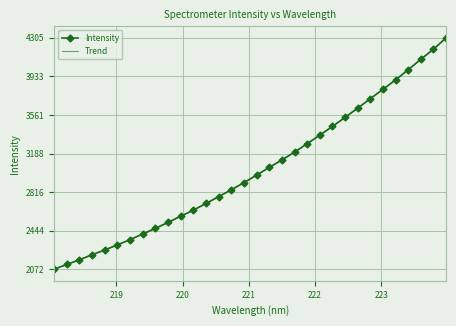

Which series has the largest range (max minus min)?

Intensity